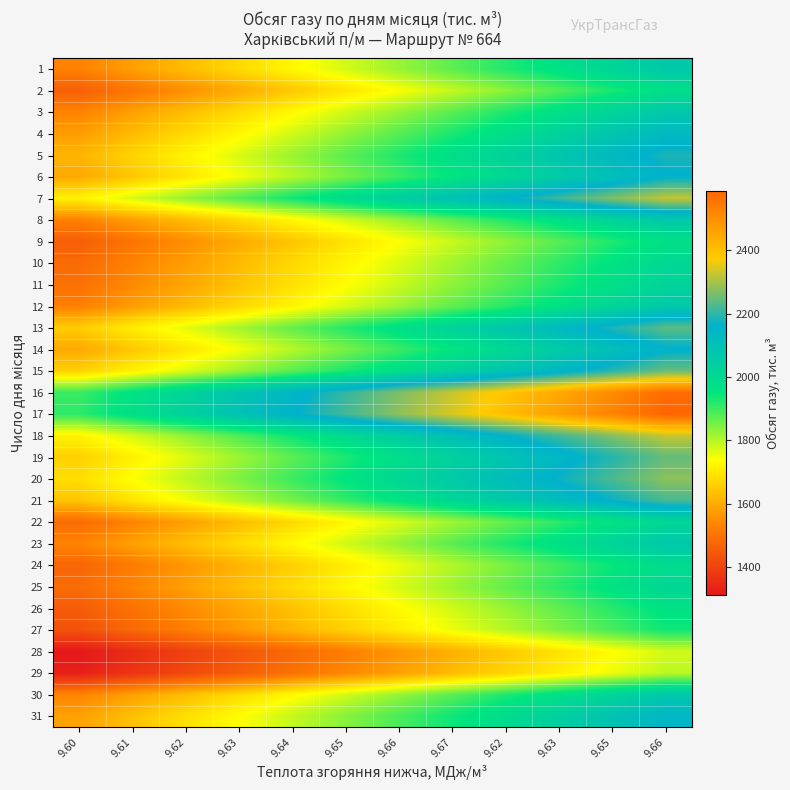

At how many categories does at least one series exceed 1720?

12